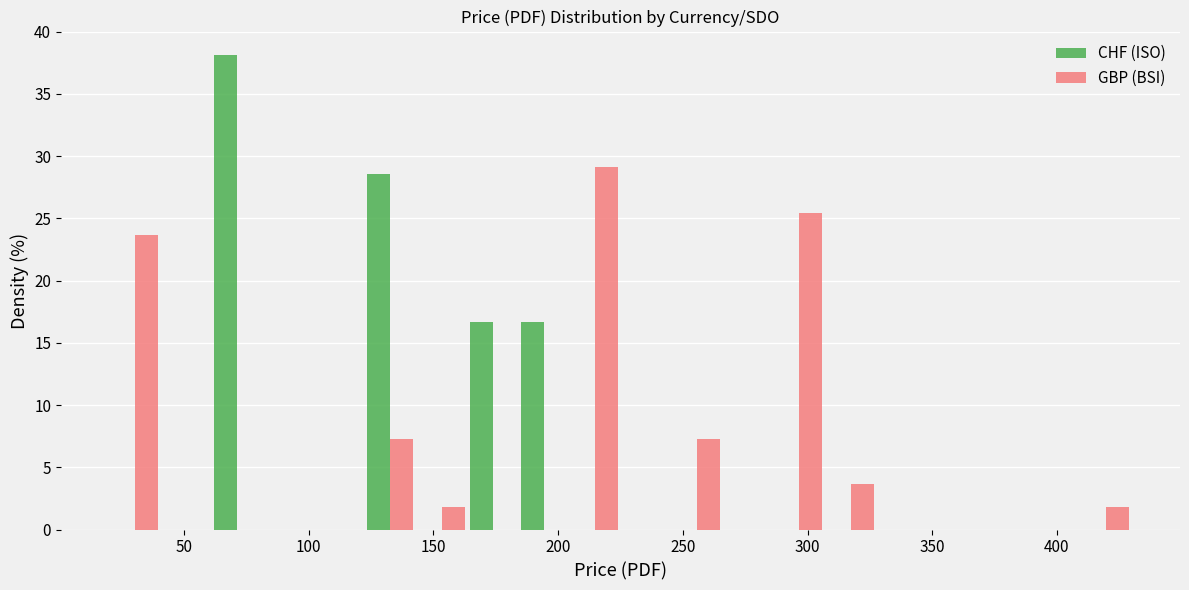

In the CHF (ISO) series, which range on the x-axis has the tallest bar?

61.0 to 81.5